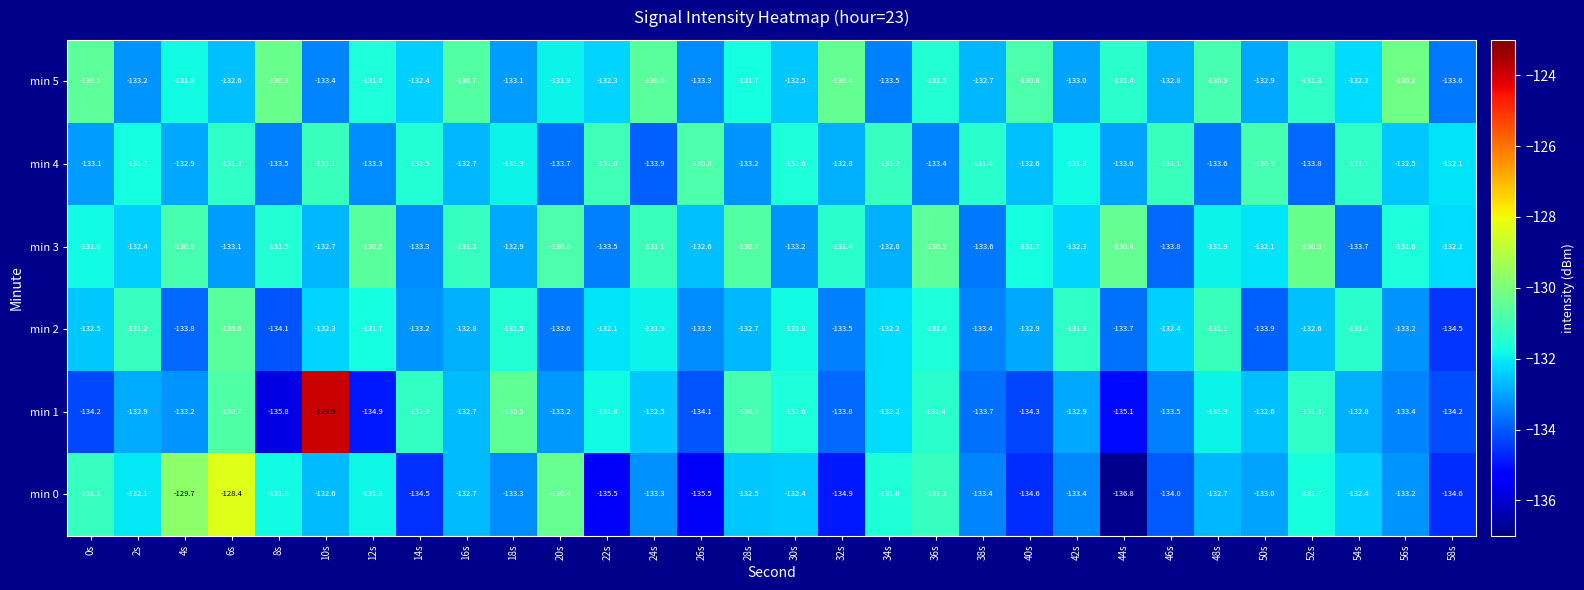

Rank the series by their maximum value, from lowest to highest.

min 4, min 2, min 3, min 5, min 0, min 1